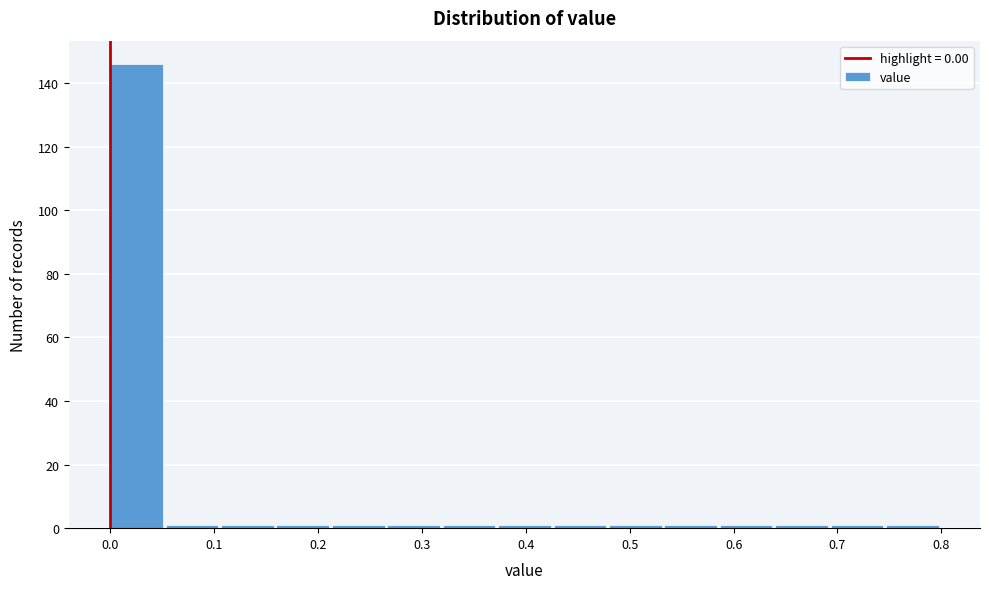

Over which range of the x-axis is the bar tallest?

0.00 to 0.05